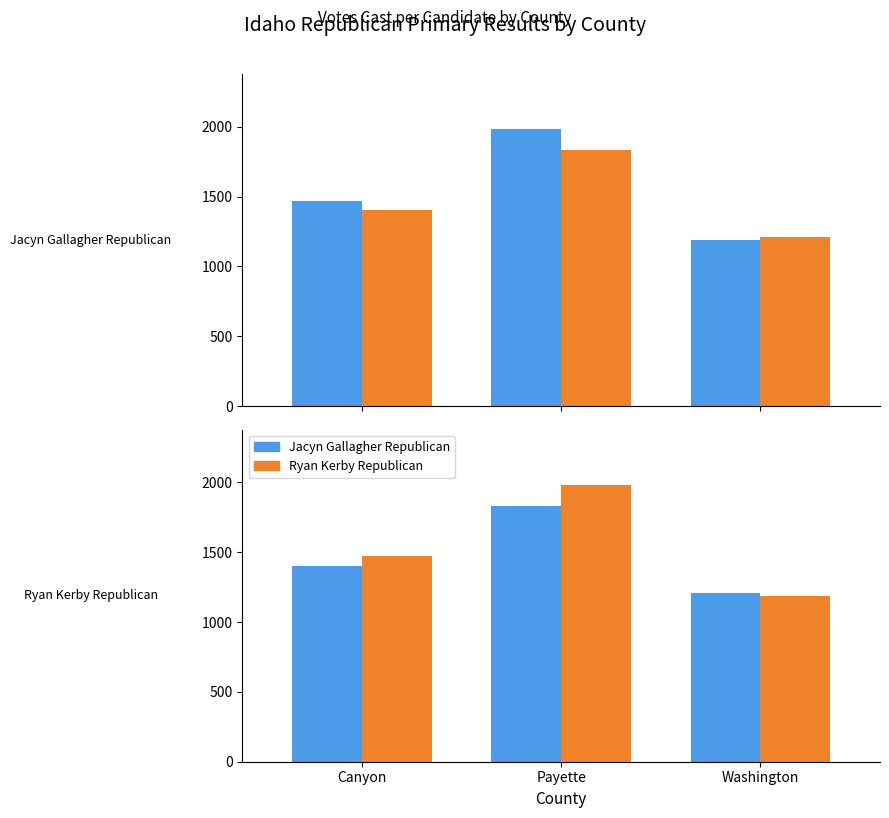

At Canyon, list the series in order from smallest to largest.

Ryan Kerby Republican, Jacyn Gallagher Republican